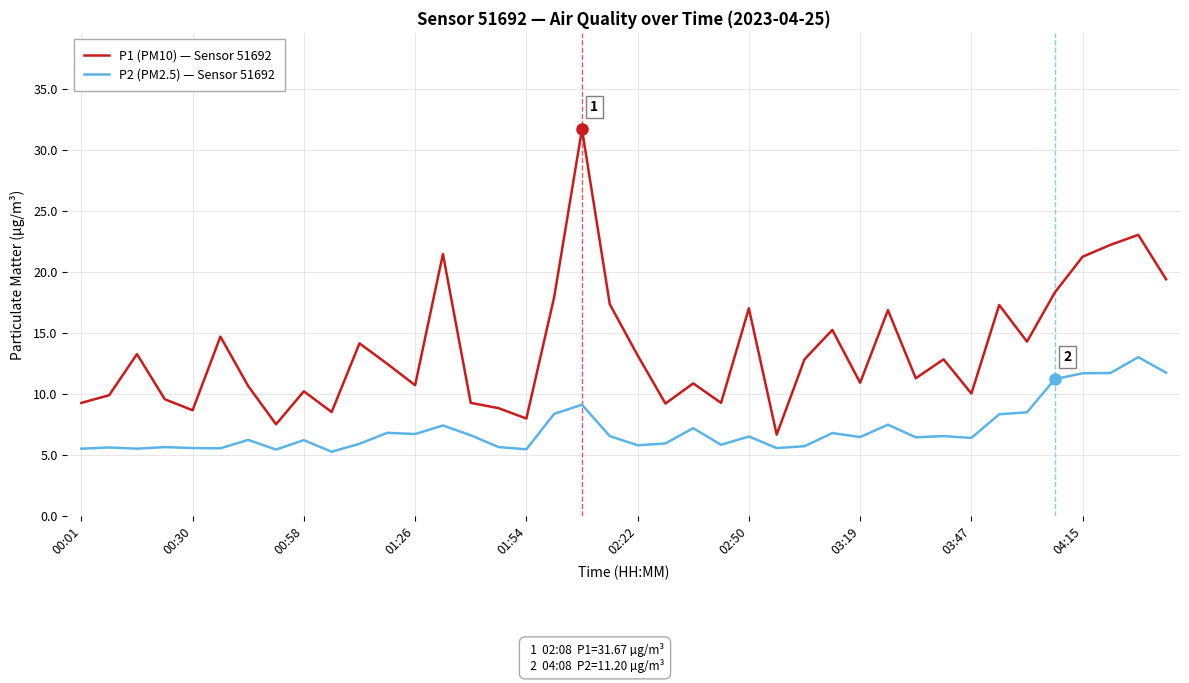

In P1 (PM10) — Sensor 51692, how many points are higher than both neighbors (excluding endpoints)?

13